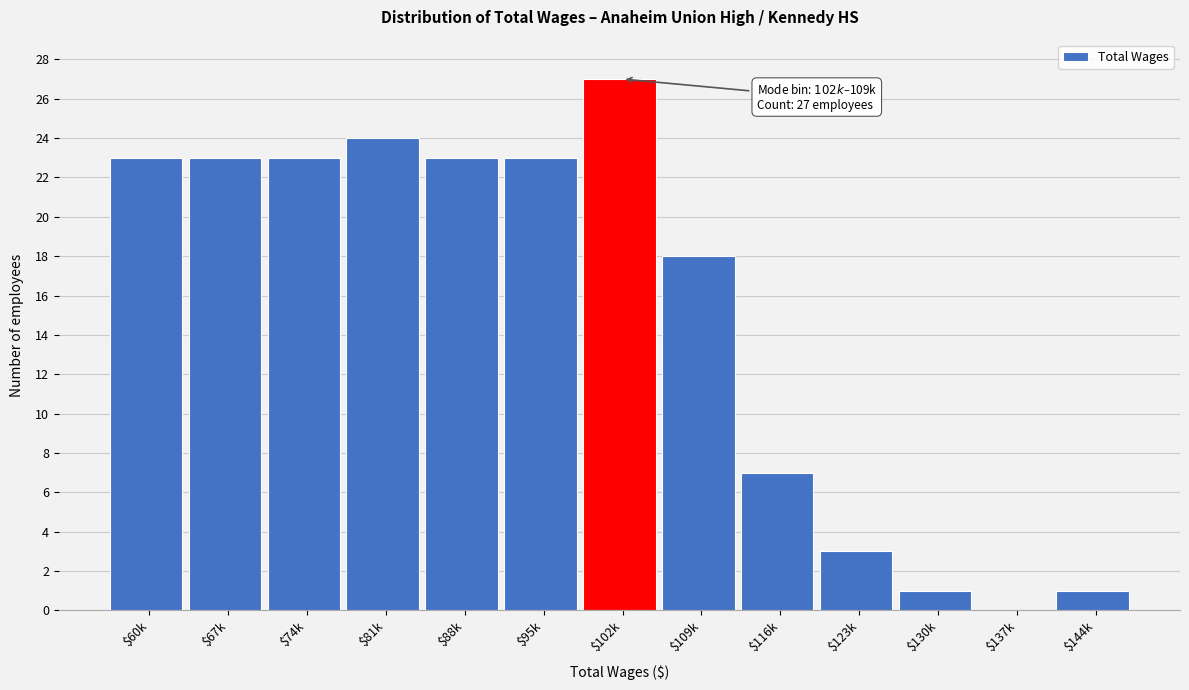

The chart shows a value of 14 at $81k. True or false?

False